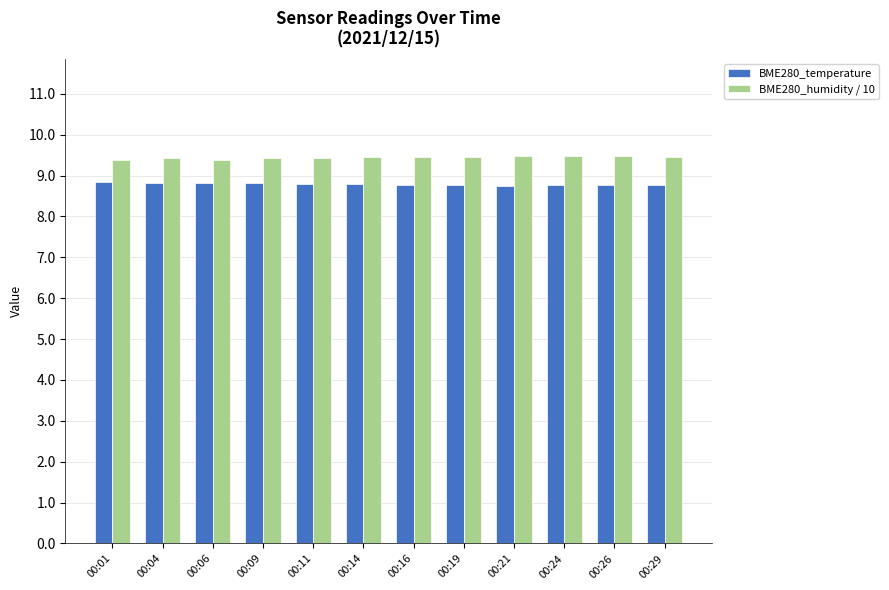

What is the greatest value displayed?

9.5